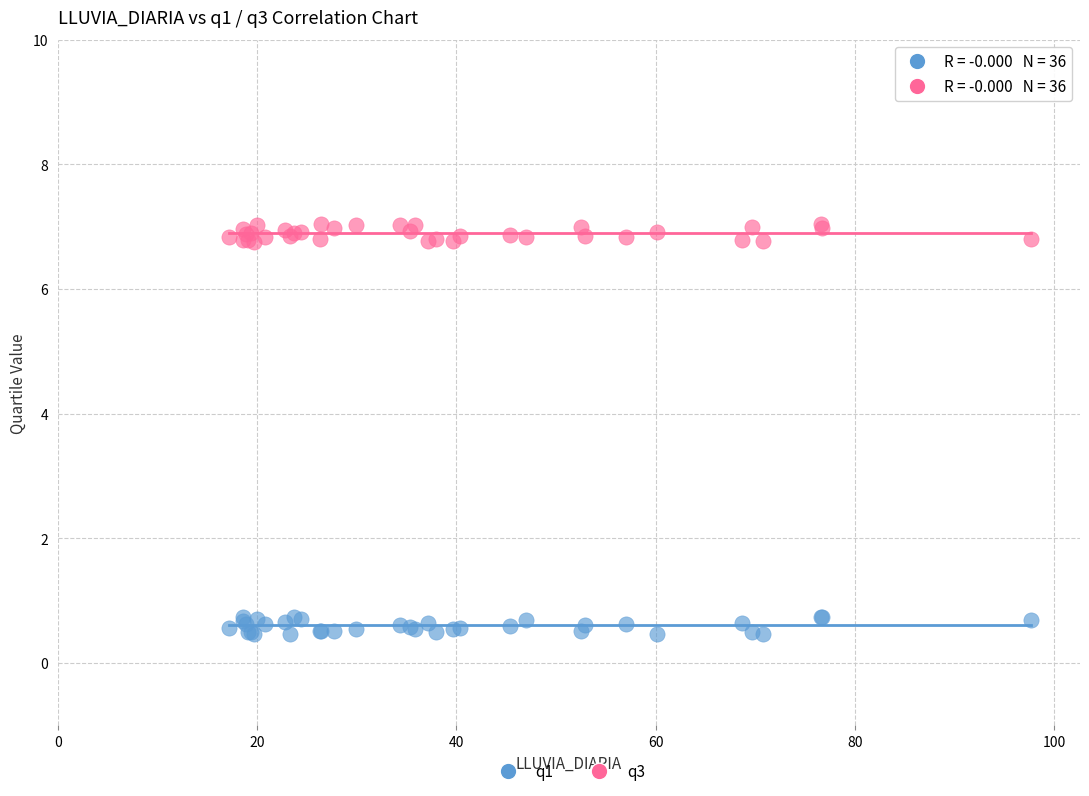

Which series contains the lowest Y value?

q1